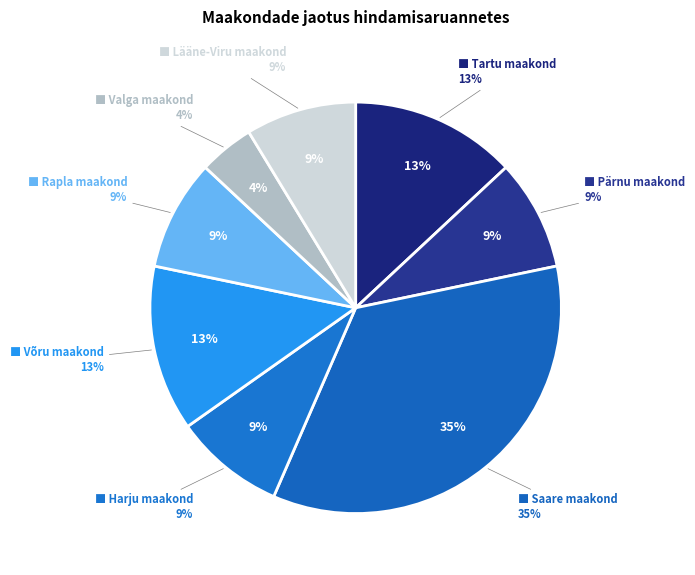

Is it true that Tartu maakond is 3% of the pie?

False